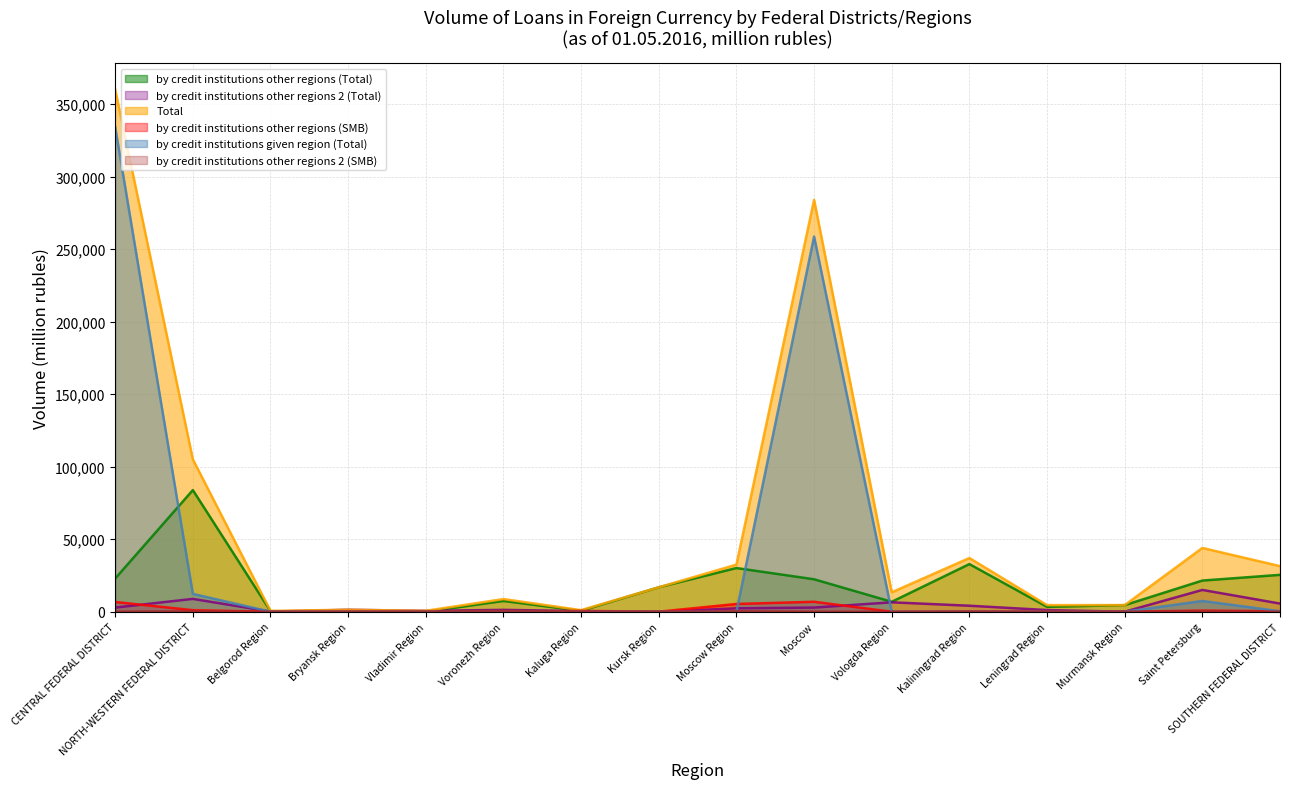

True or false: by credit institutions other regions 2 (Total) and by credit institutions other regions 2 (SMB) cross at least once.

False